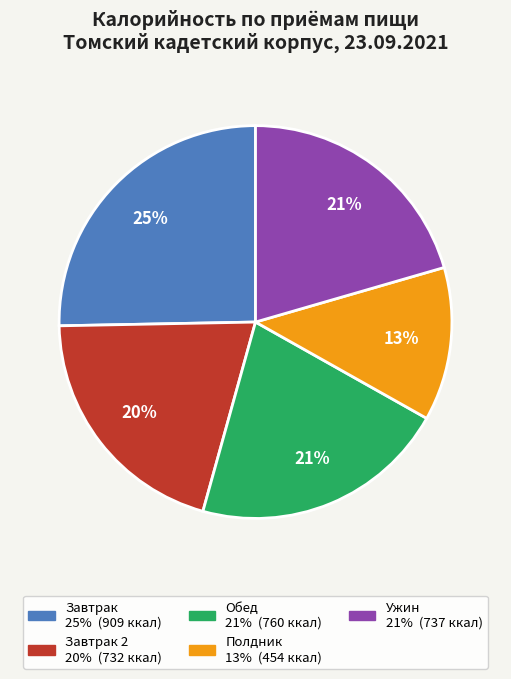

To the nearest percent, what is the average slice percentage?

20%